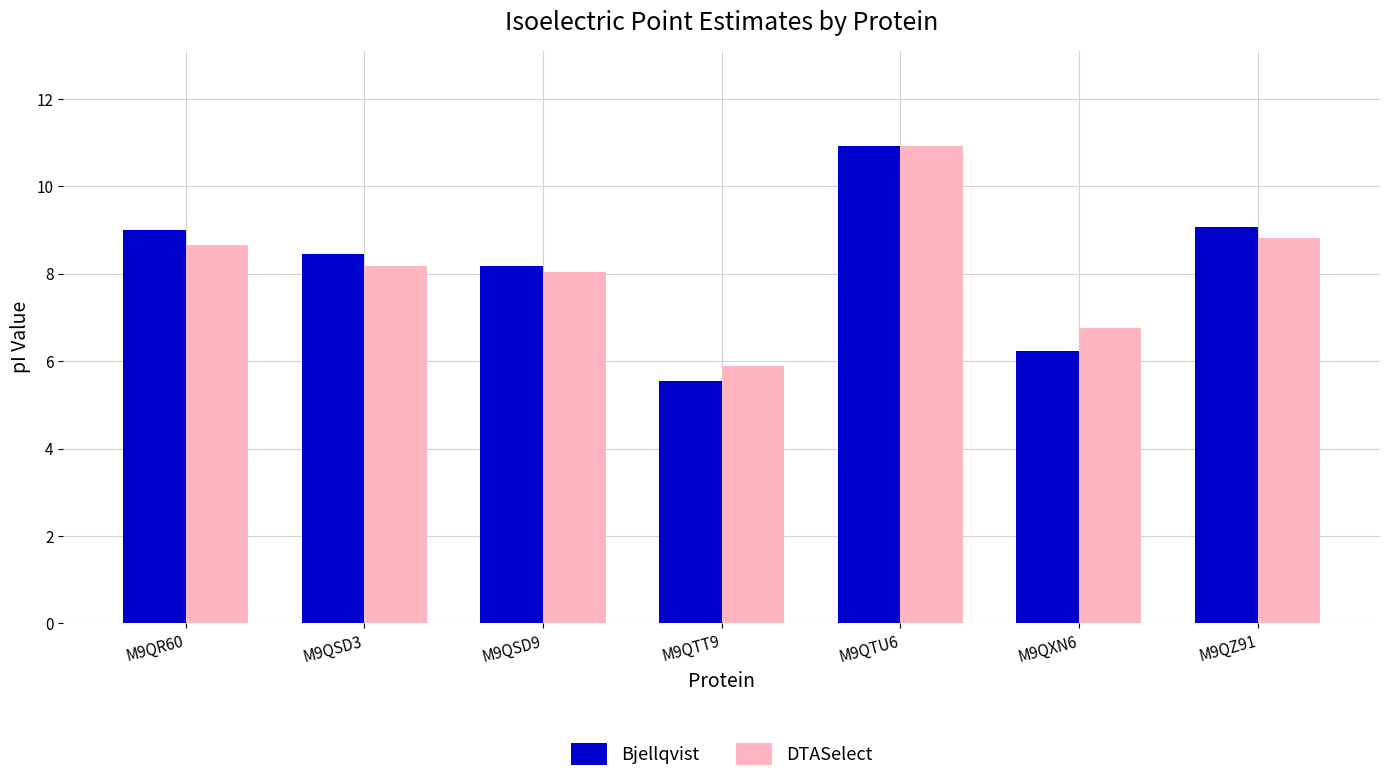

What is the total value across all series at M9QTT9?

11.4